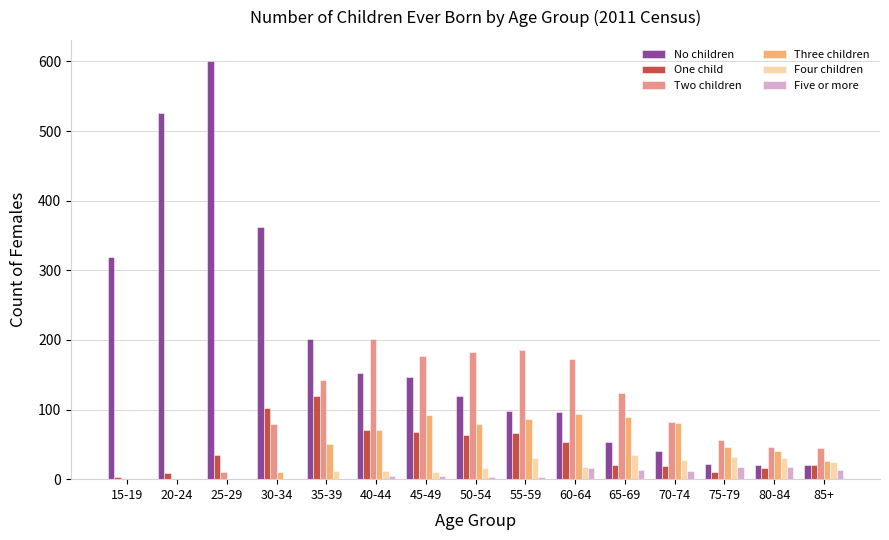

Which label corresponds to the largest value in the chart?

25-29